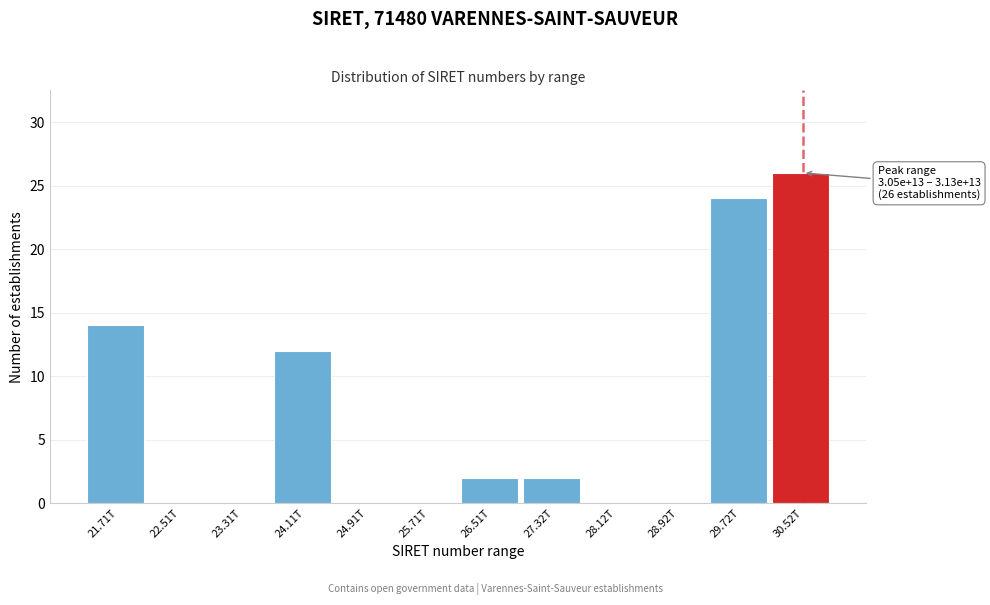

Reading left to right, what are all the values shown in this chart?

21.71T=14	22.51T=0	23.31T=0	24.11T=12	24.91T=0	25.71T=0	26.51T=2	27.32T=2	28.12T=0	28.92T=0	29.72T=24	30.52T=26